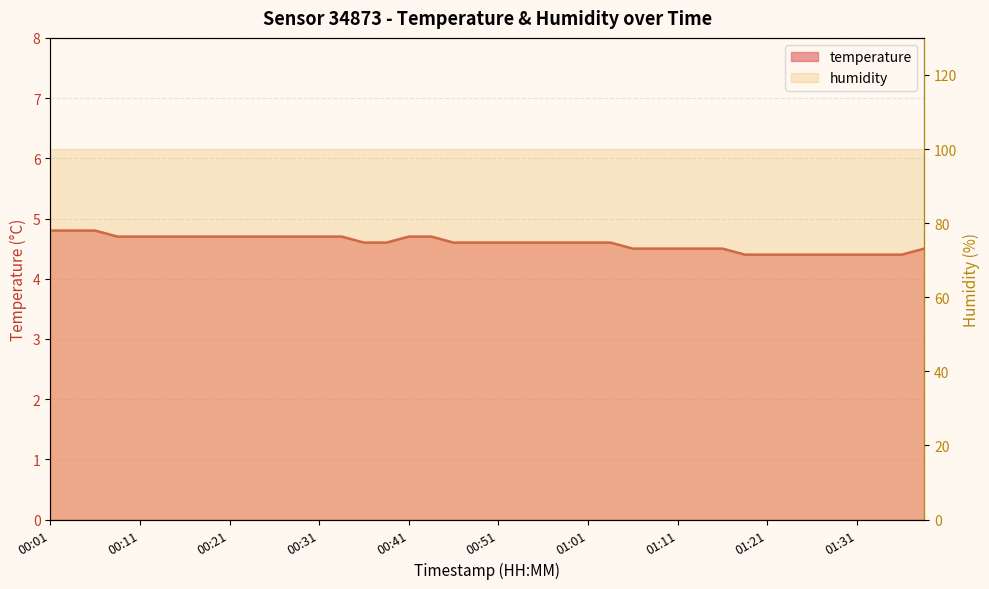

Which has a higher value, 00:43 or 01:28?

00:43